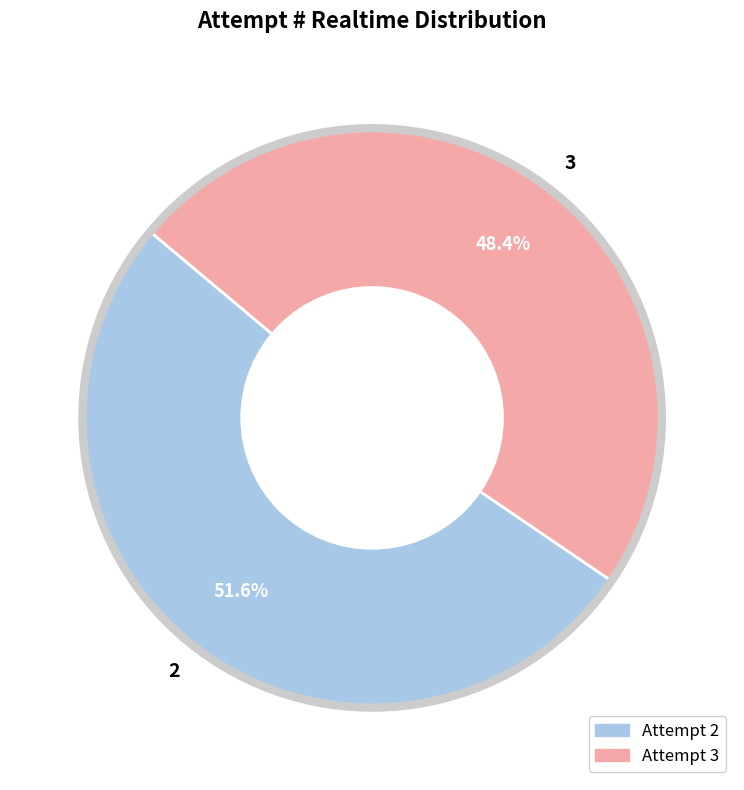

The 3 slice represents 48% of the pie. True or false?

True